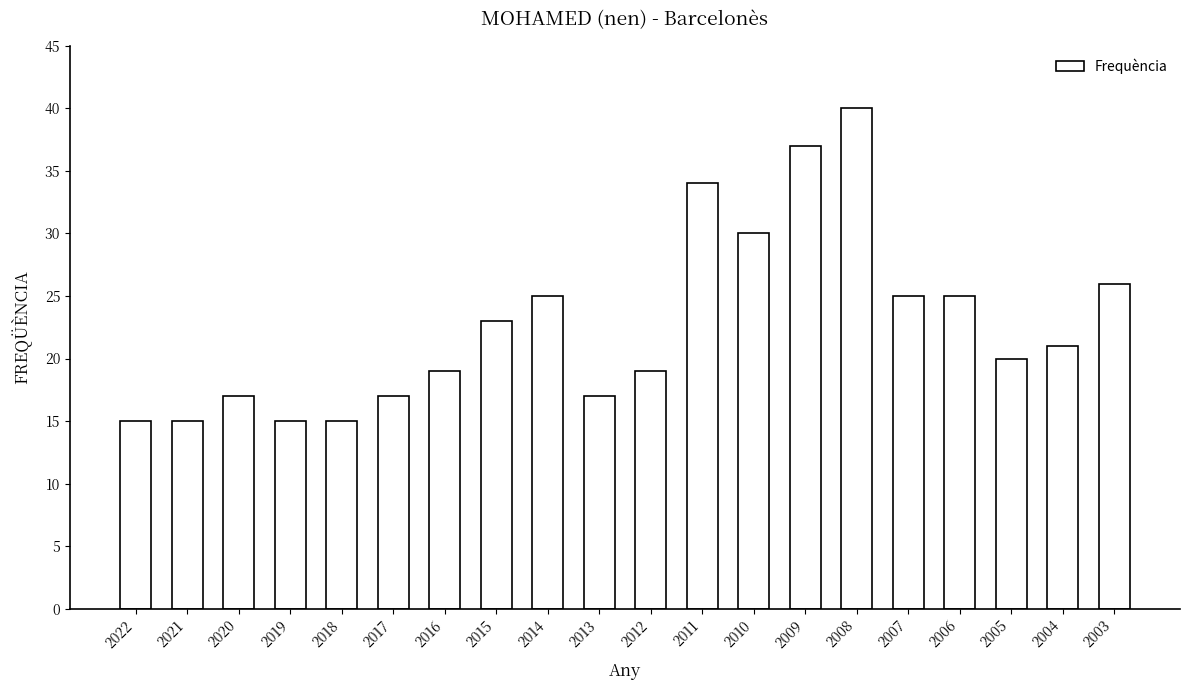

Reading right to left, list all the values displayed in this chart.

26	21	20	25	25	40	37	30	34	19	17	25	23	19	17	15	15	17	15	15